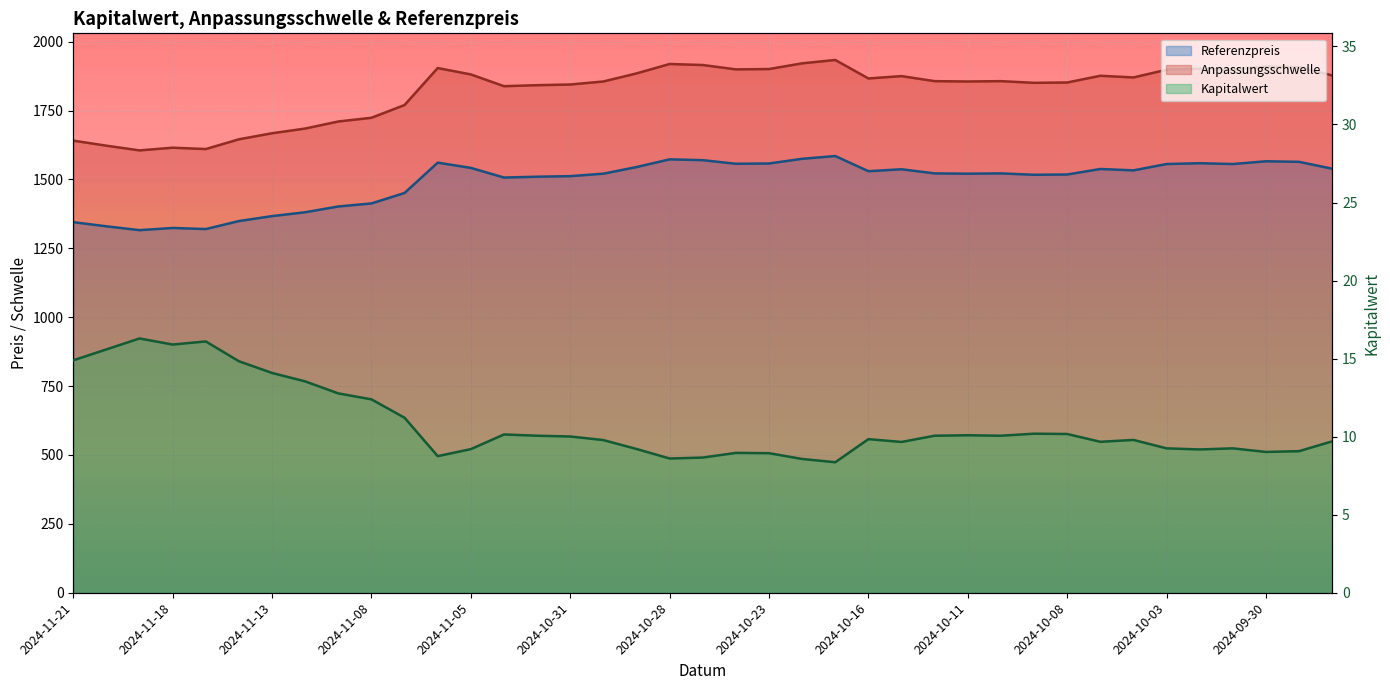

Reading left to right, list all the values displayed in this chart.

Kapitalwert: 2024-11-21=14.9	2024-11-20=15.6	2024-11-19=16.3	2024-11-18=15.9	2024-11-15=16.1	2024-11-14=14.8	2024-11-13=14.1	2024-11-12=13.5	2024-11-11=12.8	2024-11-08=12.4	2024-11-07=11.2	2024-11-06=8.8	2024-11-05=9.2	2024-11-04=10.1	2024-11-01=10.1	2024-10-31=10.0	2024-10-30=9.8	2024-10-29=9.2	2024-10-28=8.6	2024-10-25=8.7	2024-10-24=9.0	2024-10-23=8.9	2024-10-22=8.6	2024-10-21=8.4	2024-10-16=9.8	2024-10-15=9.7	2024-10-14=10.1	2024-10-11=10.1	2024-10-10=10.1	2024-10-09=10.2	2024-10-08=10.2	2024-10-07=9.7	2024-10-04=9.8	2024-10-03=9.2	2024-10-02=9.2	2024-10-01=9.2	2024-09-30=9.0	2024-09-27=9.1	2024-09-26=9.7
Anpassungsschwelle: 2024-11-21=1345.0	2024-11-20=1330.0	2024-11-19=1316.0	2024-11-18=1324.0	2024-11-15=1320.0	2024-11-14=1349.0	2024-11-13=1367.0	2024-11-12=1381.0	2024-11-11=1402.0	2024-11-08=1413.0	2024-11-07=1451.0	2024-11-06=1561.0	2024-11-05=1542.0	2024-11-04=1507.0	2024-11-01=1510.0	2024-10-31=1512.0	2024-10-30=1521.0	2024-10-29=1545.0	2024-10-28=1573.0	2024-10-25=1570.0	2024-10-24=1557.0	2024-10-23=1558.0	2024-10-22=1575.0	2024-10-21=1585.0	2024-10-16=1530.0	2024-10-15=1537.0	2024-10-14=1522.0	2024-10-11=1521.0	2024-10-10=1522.0	2024-10-09=1517.0	2024-10-08=1518.0	2024-10-07=1538.0	2024-10-04=1533.0	2024-10-03=1556.0	2024-10-02=1559.0	2024-10-01=1556.0	2024-09-30=1566.0	2024-09-27=1564.0	2024-09-26=1539.0
Referenzpreis: 2024-11-21=1640.9	2024-11-20=1622.6	2024-11-19=1605.5	2024-11-18=1615.3	2024-11-15=1610.4	2024-11-14=1645.8	2024-11-13=1667.7	2024-11-12=1684.8	2024-11-11=1710.4	2024-11-08=1723.9	2024-11-07=1770.2	2024-11-06=1904.4	2024-11-05=1881.2	2024-11-04=1838.5	2024-11-01=1842.2	2024-10-31=1844.6	2024-10-30=1855.6	2024-10-29=1884.9	2024-10-28=1919.1	2024-10-25=1915.4	2024-10-24=1899.5	2024-10-23=1900.8	2024-10-22=1921.5	2024-10-21=1933.7	2024-10-16=1866.6	2024-10-15=1875.1	2024-10-14=1856.8	2024-10-11=1855.6	2024-10-10=1856.8	2024-10-09=1850.7	2024-10-08=1852.0	2024-10-07=1876.4	2024-10-04=1870.3	2024-10-03=1898.3	2024-10-02=1902.0	2024-10-01=1898.3	2024-09-30=1910.5	2024-09-27=1908.1	2024-09-26=1877.6